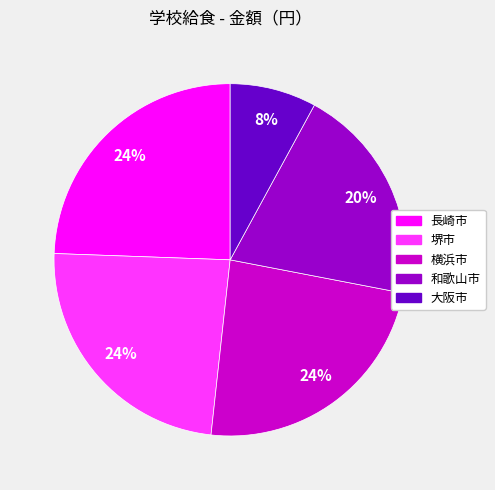

Do 大阪市 and 横浜市 together represent more than half of the pie?

No